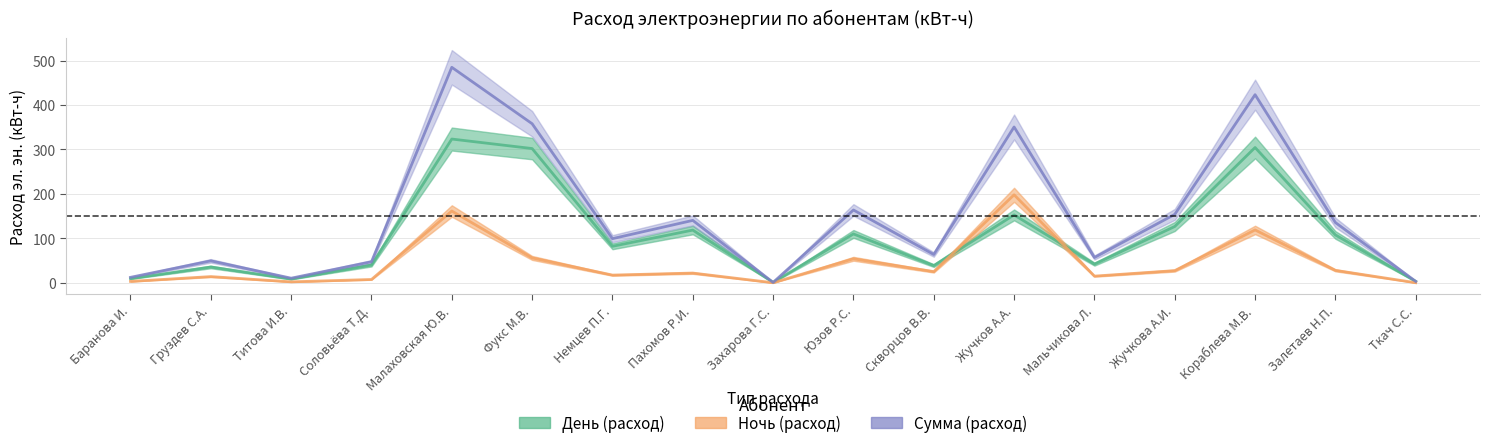

Is it true that День (расход) equals 0.4 at Захарова Г.С.?

False